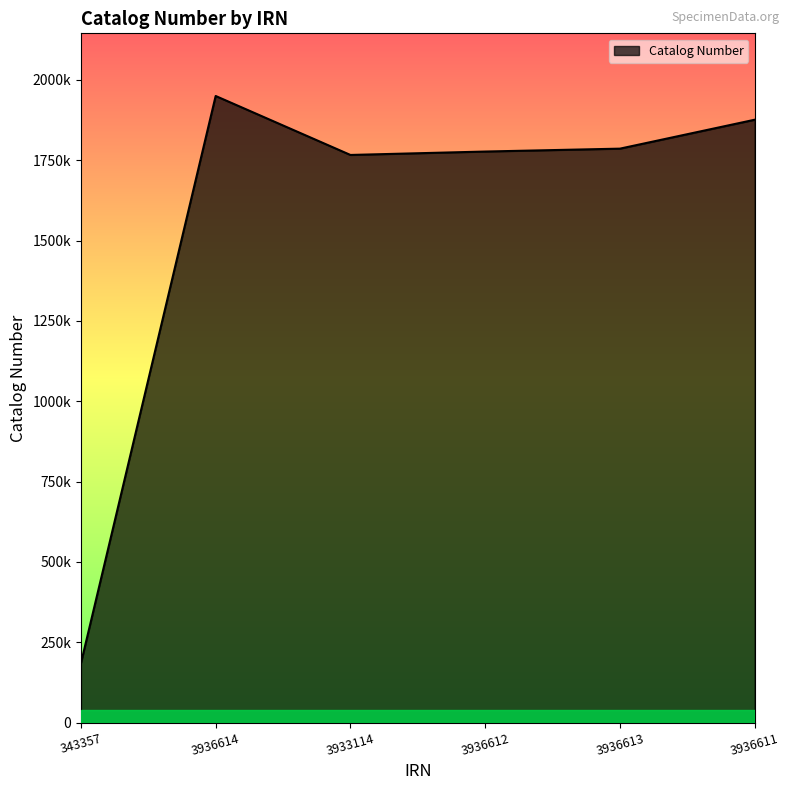

What is the value of the 5th point from the left?

1785854